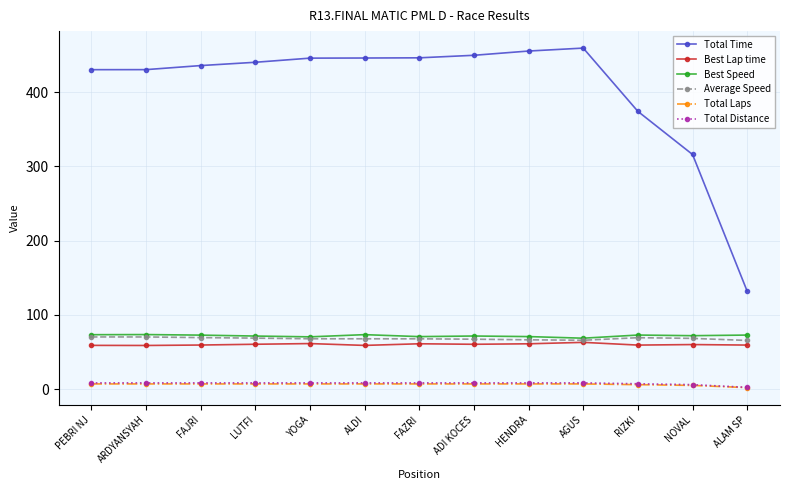

How many distinct data groups are displayed?

6